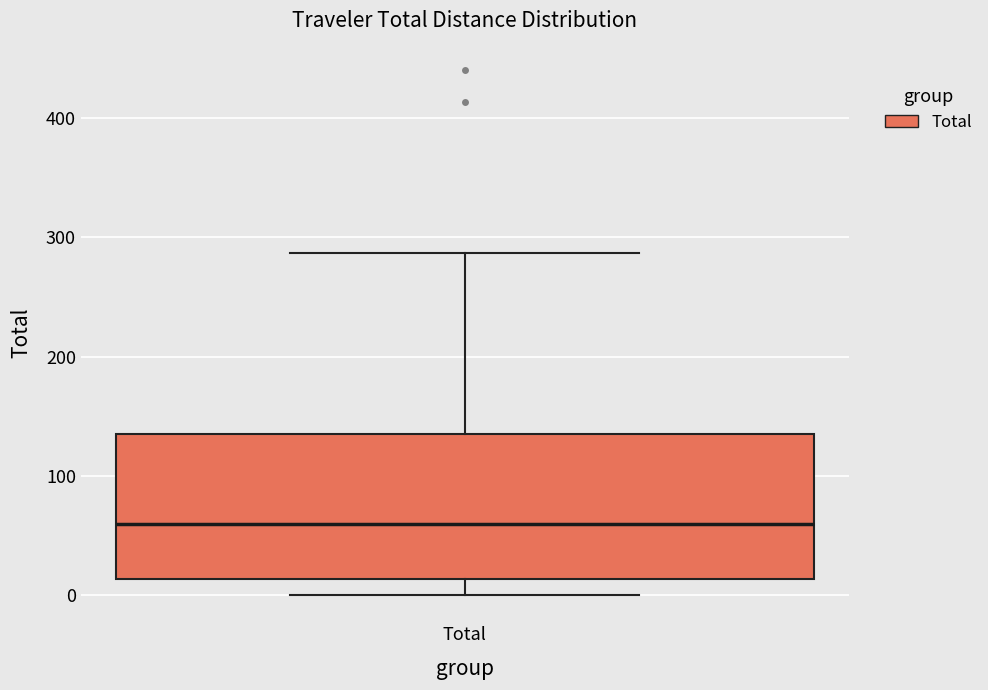

Where is the upper edge of the box for Total on the y-axis? The values are not printed on the chart, so give them approximately, as read against the axis.

140